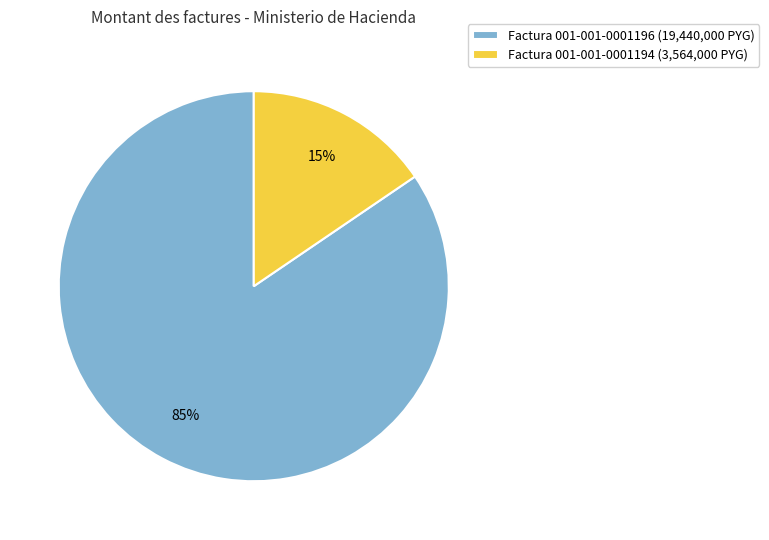

Between Factura 001-001-0001196 (19,440,000 PYG) and Factura 001-001-0001194 (3,564,000 PYG), which is larger?

Factura 001-001-0001196 (19,440,000 PYG)